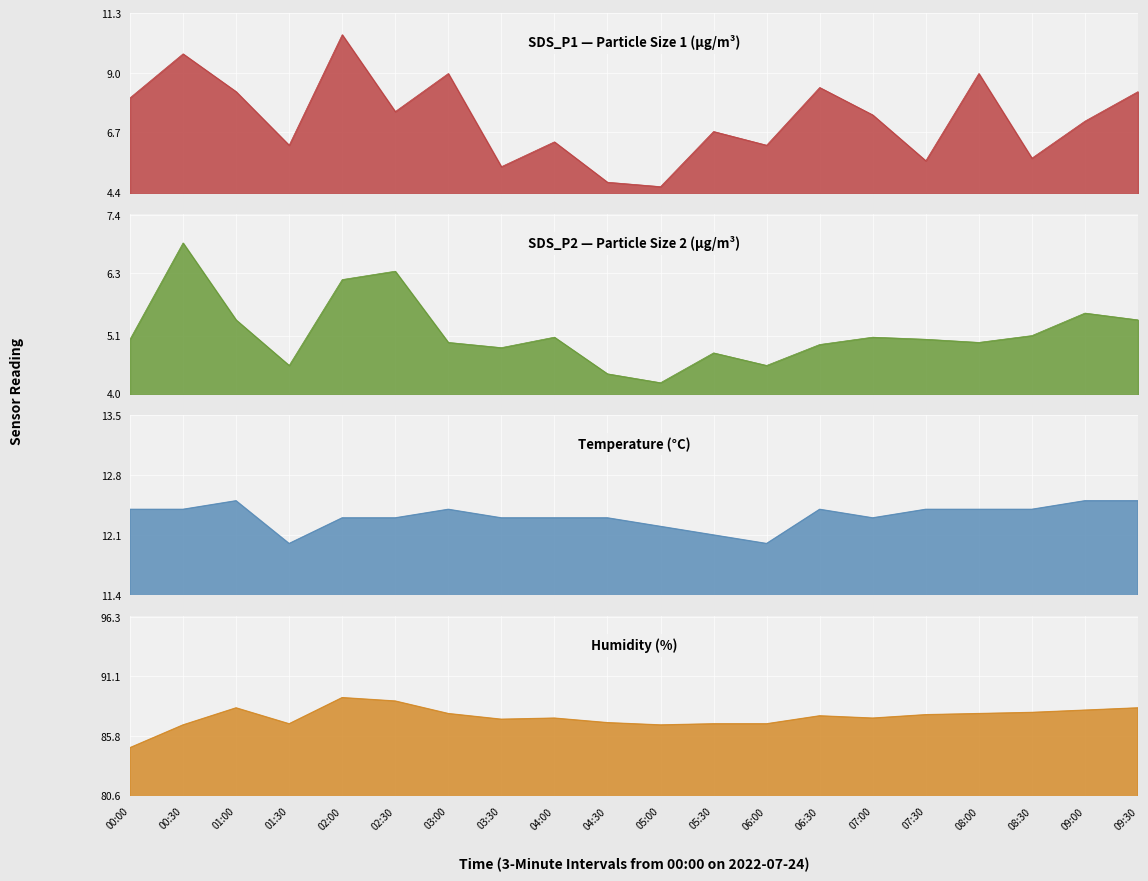

Reading left to right, transcribe all the data shown in this chart.

SDS_P1 (Particle 1): 8.0	9.7	8.3	6.2	10.5	7.5	9.0	5.4	6.3	4.8	4.6	6.7	6.2	8.4	7.4	5.6	9.0	5.7	7.1	8.3
SDS_P2 (Particle 2): 5.0	6.9	5.4	4.5	6.2	6.3	5.0	4.9	5.1	4.4	4.2	4.8	4.5	4.9	5.1	5.0	5.0	5.1	5.5	5.4
Temp (°C): 12.4	12.4	12.5	12.0	12.3	12.3	12.4	12.3	12.3	12.3	12.2	12.1	12.0	12.4	12.3	12.4	12.4	12.4	12.5	12.5
Humidity (%): 84.8	86.8	88.3	86.9	89.2	88.9	87.8	87.3	87.4	87.0	86.8	86.9	86.9	87.6	87.4	87.7	87.8	87.9	88.1	88.3